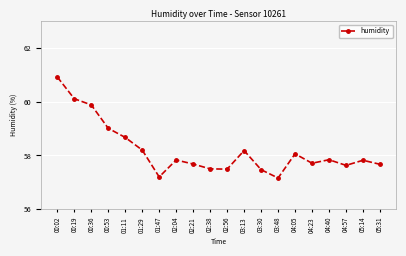

True or false: there are more than 1 points higher than both neighbors.

True